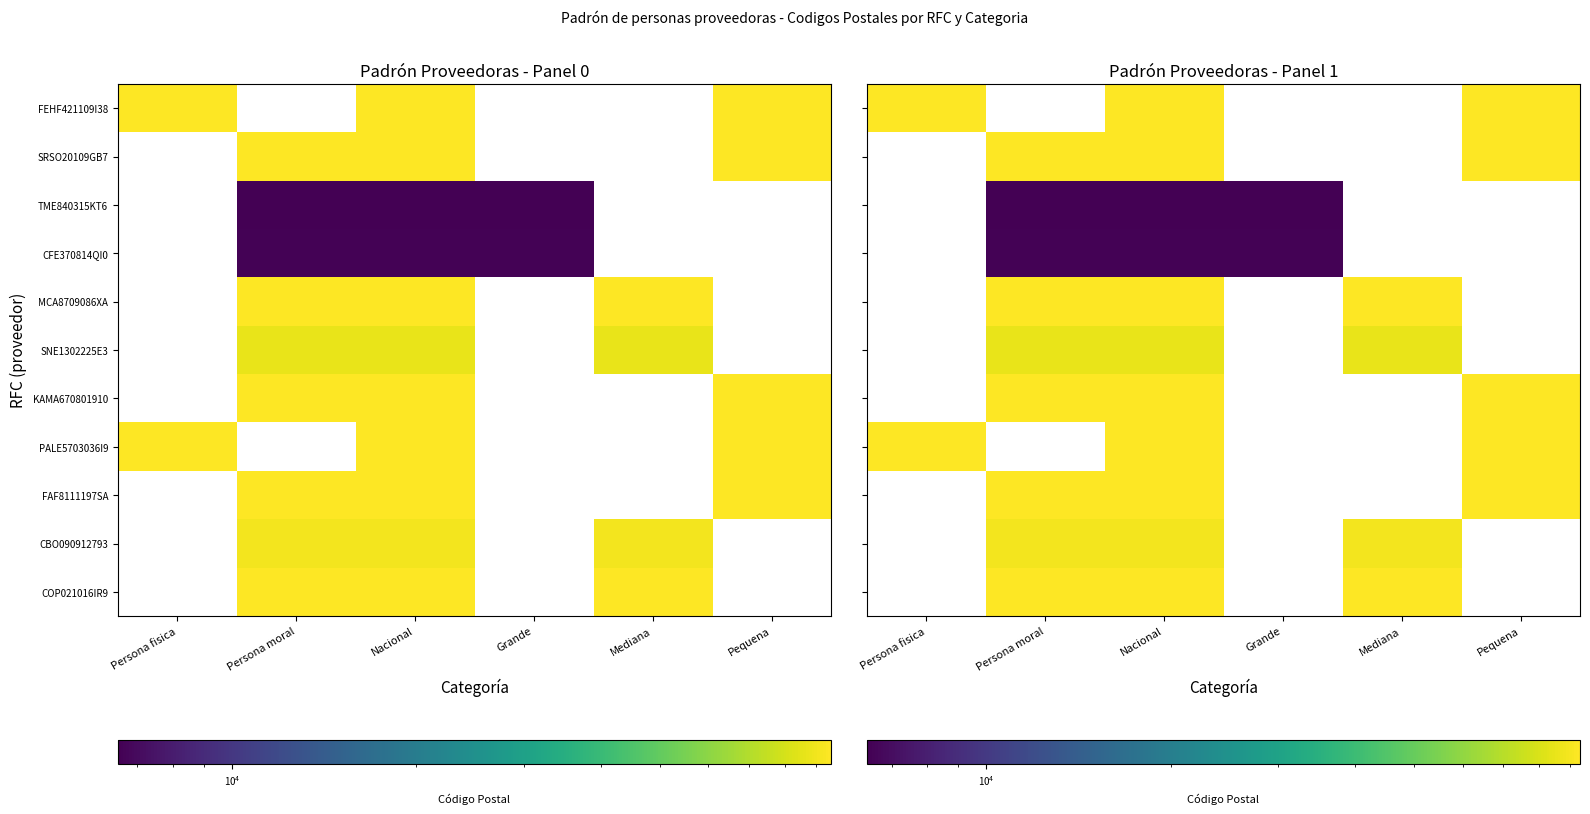

Rank the series by their maximum value, from lowest to highest.

FEHF421109I38, SRSO20109GB7, TME840315KT6, CFE370814QI0, MCA8709086XA, SNE1302225E3, KAMA670801910, PALE5703036I9, FAF8111197SA, CBO090912793, COP021016IR9